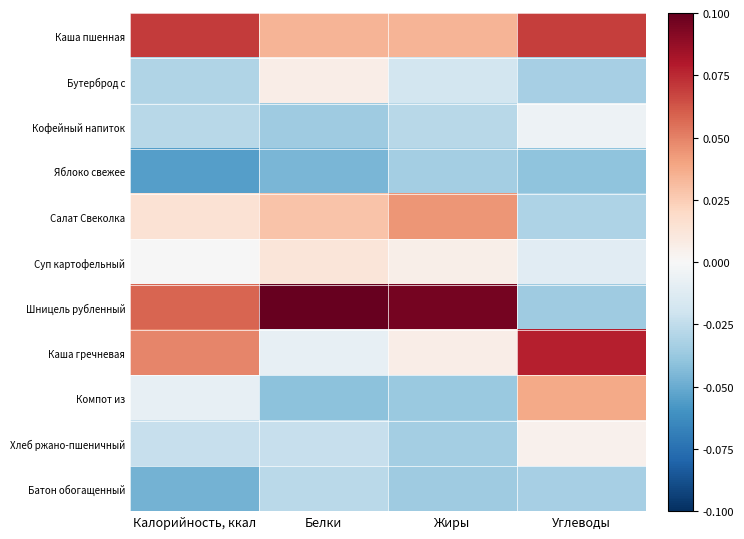

Reading left to right, extract all data points from this chart.

Каша пшенная: Калорийность, ккал=0.1	Белки=0.0	Жиры=0.0	Углеводы=0.1
Бутерброд с: Калорийность, ккал=-0.0	Белки=0.0	Жиры=-0.0	Углеводы=-0.0
Кофейный напиток: Калорийность, ккал=-0.0	Белки=-0.0	Жиры=-0.0	Углеводы=-0.0
Яблоко свежее: Калорийность, ккал=-0.1	Белки=-0.0	Жиры=-0.0	Углеводы=-0.0
Салат Свеколка: Калорийность, ккал=0.0	Белки=0.0	Жиры=0.0	Углеводы=-0.0
Суп картофельный: Калорийность, ккал=-0.0	Белки=0.0	Жиры=0.0	Углеводы=-0.0
Шницель рубленный: Калорийность, ккал=0.1	Белки=0.1	Жиры=0.1	Углеводы=-0.0
Каша гречневая: Калорийность, ккал=0.0	Белки=-0.0	Жиры=0.0	Углеводы=0.1
Компот из: Калорийность, ккал=-0.0	Белки=-0.0	Жиры=-0.0	Углеводы=0.0
Хлеб ржано-пшеничный: Калорийность, ккал=-0.0	Белки=-0.0	Жиры=-0.0	Углеводы=0.0
Батон обогащенный: Калорийность, ккал=-0.0	Белки=-0.0	Жиры=-0.0	Углеводы=-0.0